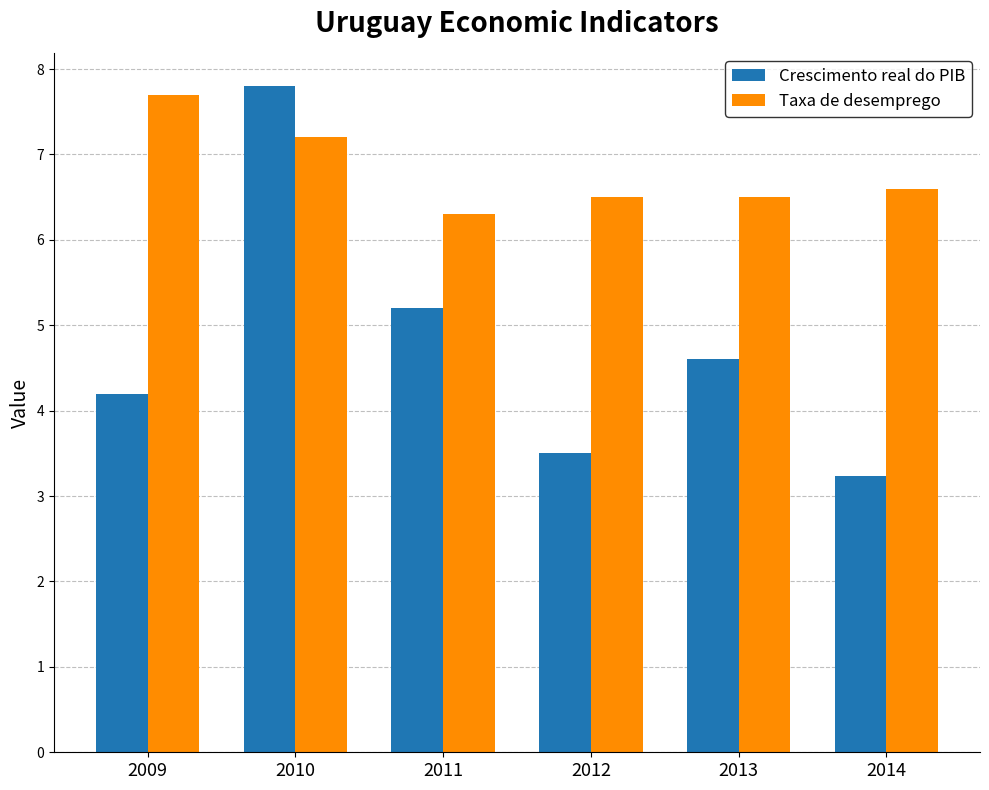

True or false: Taxa de desemprego has a value of 12.2 at 2010.

False